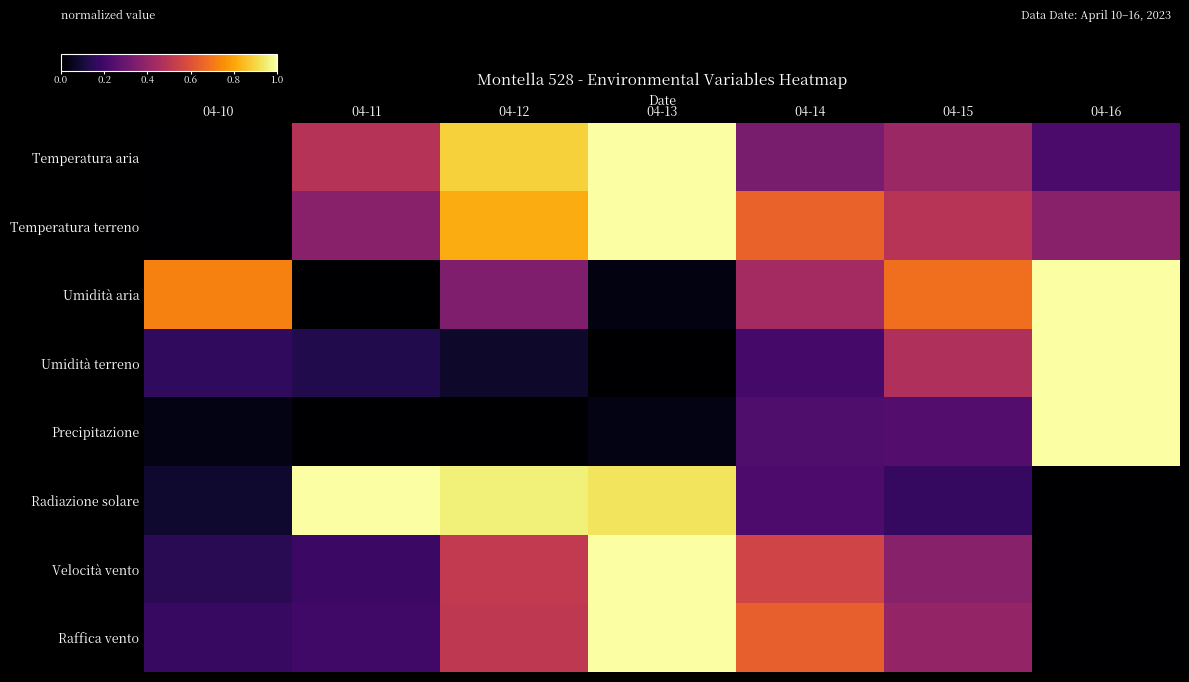

Which has a higher value, 04-10 or 04-16?

04-16